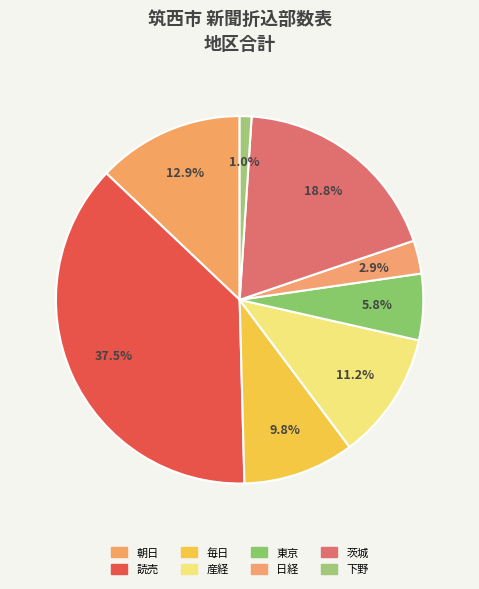

True or false: 産経 accounts for 22% of the total.

False